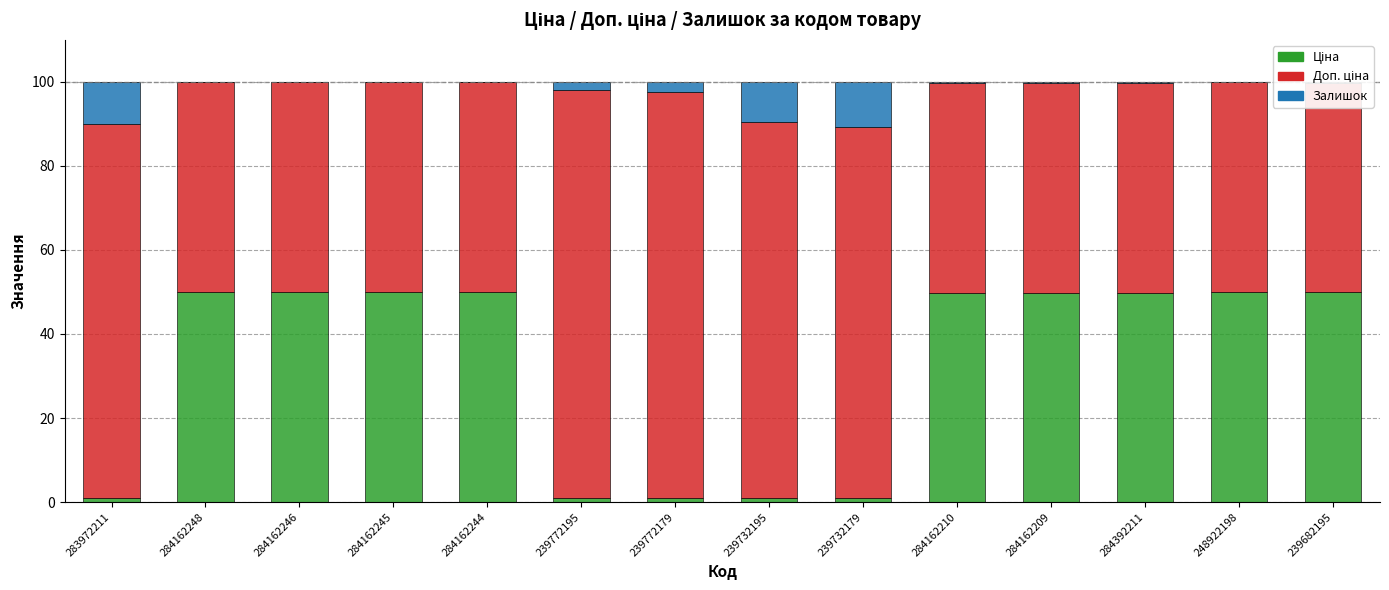

What is the total value across all series at 284162244?

100.0